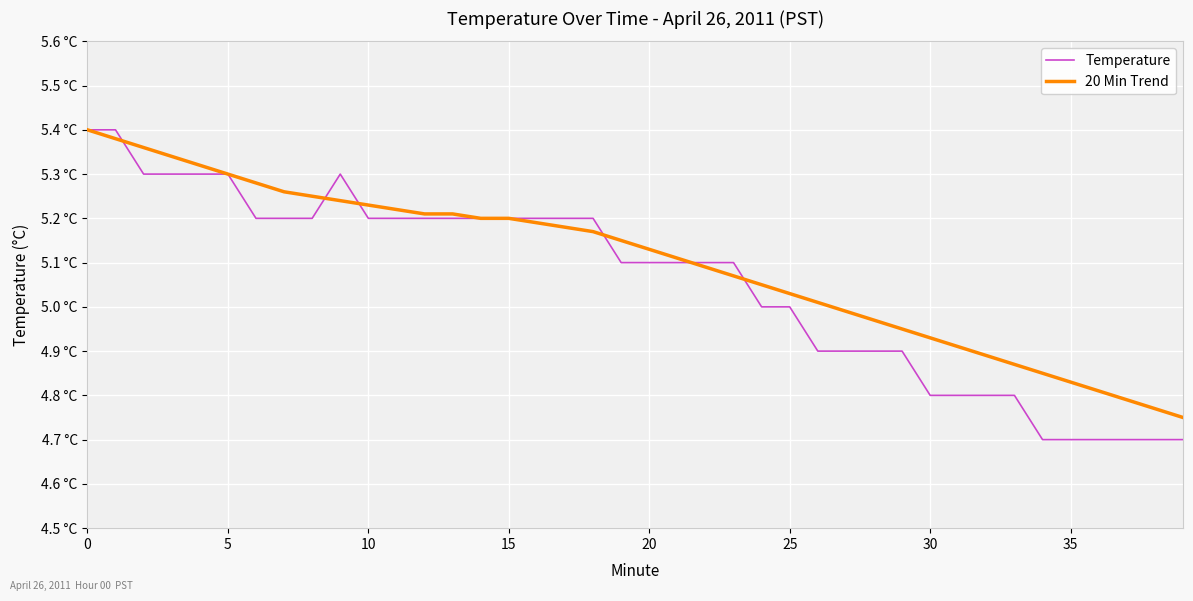

What are all the series names shown in the legend?

Temperature, 20 Min Trend